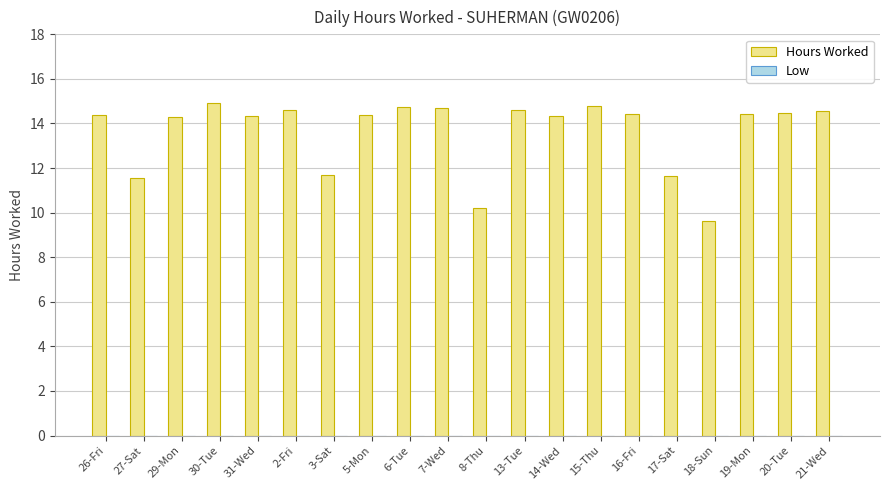

Between 3-Sat and 6-Tue, which is larger?

6-Tue